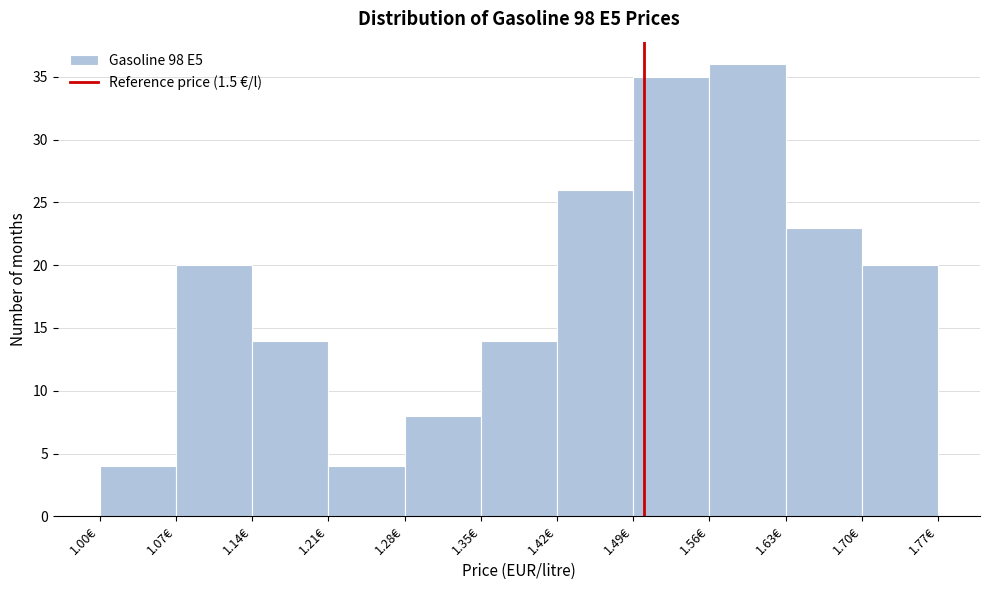

Which range on the x-axis has the tallest bar?

1.56 to 1.63